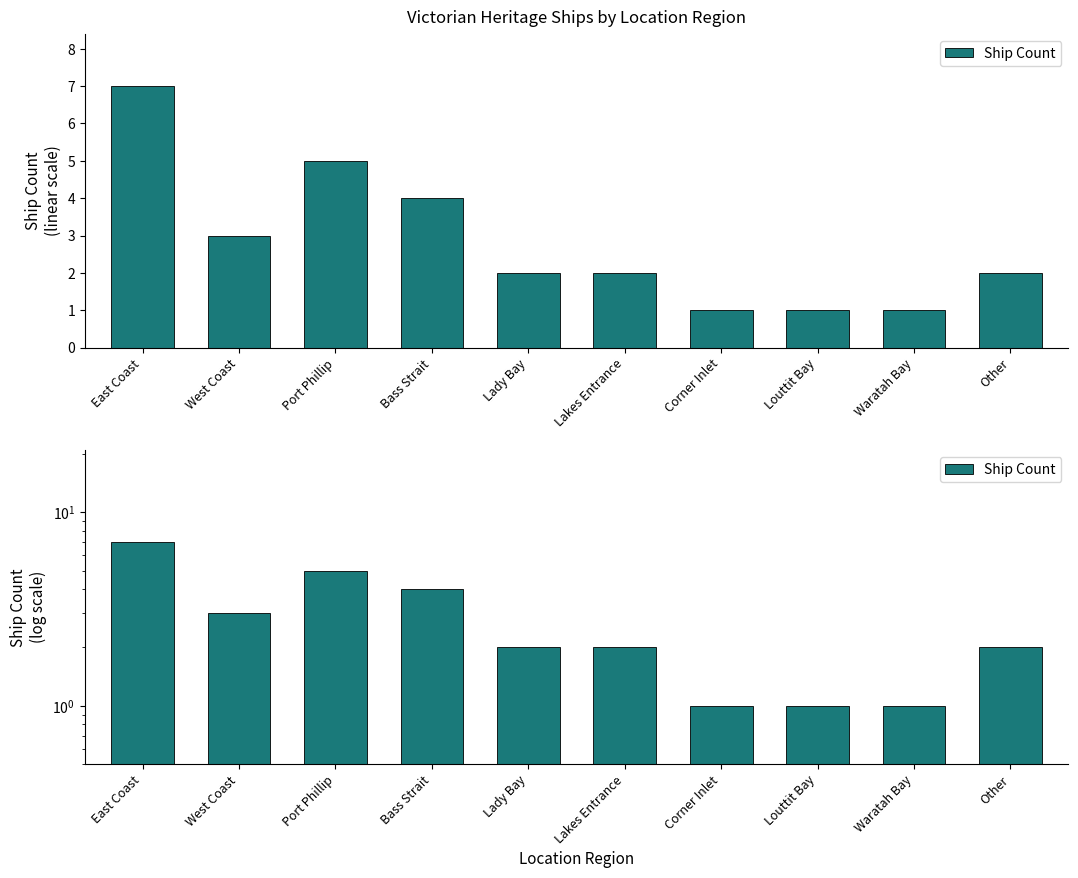

What is the ratio of the value at Other to the value at Waratah Bay?

2.0